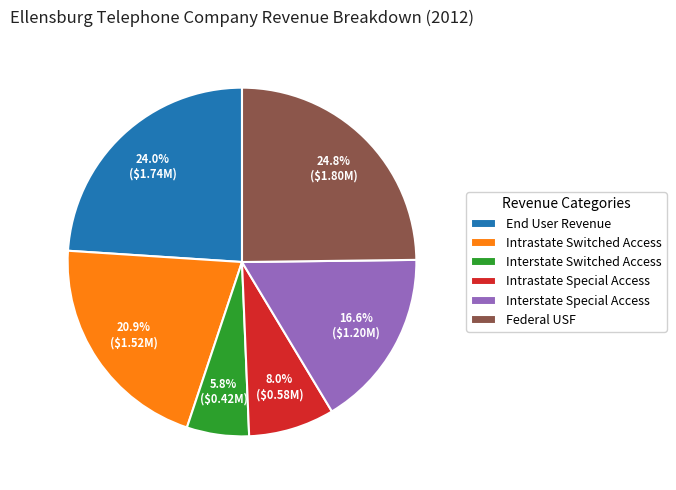

To the nearest percent, what is the difference between the largest and smallest slice percentages?

19%